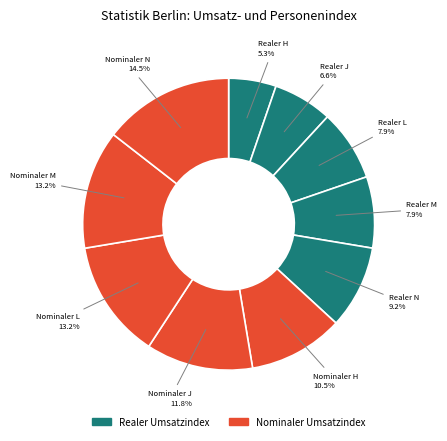

How many slices are in this pie chart?

10